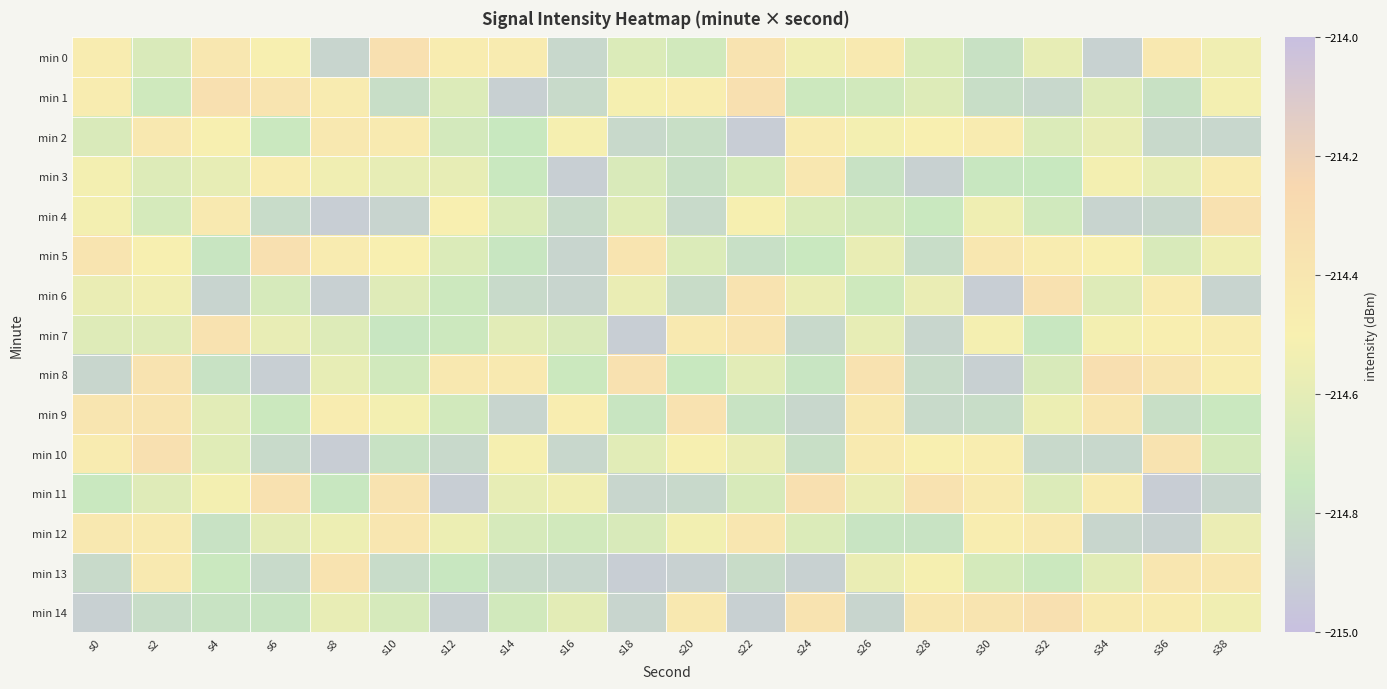

Reading right to left, extract all data points from this chart.

min 0: s38=-214.5	s36=-214.4	s34=-214.9	s32=-214.6	s30=-214.8	s28=-214.7	s26=-214.4	s24=-214.5	s22=-214.4	s20=-214.7	s18=-214.7	s16=-214.8	s14=-214.5	s12=-214.5	s10=-214.3	s8=-214.9	s6=-214.5	s4=-214.4	s2=-214.7	s0=-214.5
min 1: s38=-214.5	s36=-214.8	s34=-214.6	s32=-214.8	s30=-214.8	s28=-214.6	s26=-214.7	s24=-214.7	s22=-214.3	s20=-214.5	s18=-214.5	s16=-214.8	s14=-214.9	s12=-214.6	s10=-214.8	s8=-214.5	s6=-214.4	s4=-214.3	s2=-214.7	s0=-214.5
min 2: s38=-214.9	s36=-214.8	s34=-214.6	s32=-214.6	s30=-214.5	s28=-214.5	s26=-214.5	s24=-214.4	s22=-214.9	s20=-214.8	s18=-214.8	s16=-214.5	s14=-214.7	s12=-214.7	s10=-214.4	s8=-214.4	s6=-214.7	s4=-214.5	s2=-214.4	s0=-214.7
min 3: s38=-214.5	s36=-214.6	s34=-214.5	s32=-214.7	s30=-214.8	s28=-214.9	s26=-214.8	s24=-214.4	s22=-214.7	s20=-214.8	s18=-214.7	s16=-214.9	s14=-214.7	s12=-214.6	s10=-214.6	s8=-214.5	s6=-214.5	s4=-214.6	s2=-214.6	s0=-214.5
min 4: s38=-214.3	s36=-214.9	s34=-214.9	s32=-214.7	s30=-214.5	s28=-214.7	s26=-214.7	s24=-214.7	s22=-214.5	s20=-214.8	s18=-214.6	s16=-214.8	s14=-214.6	s12=-214.5	s10=-214.9	s8=-214.9	s6=-214.8	s4=-214.4	s2=-214.7	s0=-214.5
min 5: s38=-214.5	s36=-214.7	s34=-214.5	s32=-214.5	s30=-214.4	s28=-214.8	s26=-214.6	s24=-214.7	s22=-214.8	s20=-214.6	s18=-214.4	s16=-214.9	s14=-214.8	s12=-214.7	s10=-214.5	s8=-214.5	s6=-214.3	s4=-214.8	s2=-214.5	s0=-214.4
min 6: s38=-214.9	s36=-214.5	s34=-214.6	s32=-214.3	s30=-214.9	s28=-214.6	s26=-214.7	s24=-214.6	s22=-214.4	s20=-214.8	s18=-214.6	s16=-214.9	s14=-214.8	s12=-214.7	s10=-214.6	s8=-214.9	s6=-214.7	s4=-214.9	s2=-214.5	s0=-214.6
min 7: s38=-214.5	s36=-214.5	s34=-214.5	s32=-214.8	s30=-214.5	s28=-214.9	s26=-214.6	s24=-214.8	s22=-214.4	s20=-214.4	s18=-214.9	s16=-214.7	s14=-214.6	s12=-214.7	s10=-214.8	s8=-214.6	s6=-214.6	s4=-214.4	s2=-214.6	s0=-214.6
min 8: s38=-214.5	s36=-214.4	s34=-214.3	s32=-214.7	s30=-214.9	s28=-214.8	s26=-214.4	s24=-214.8	s22=-214.6	s20=-214.7	s18=-214.4	s16=-214.7	s14=-214.4	s12=-214.4	s10=-214.7	s8=-214.6	s6=-214.9	s4=-214.8	s2=-214.4	s0=-214.9
min 9: s38=-214.7	s36=-214.8	s34=-214.4	s32=-214.6	s30=-214.8	s28=-214.8	s26=-214.4	s24=-214.8	s22=-214.8	s20=-214.4	s18=-214.8	s16=-214.5	s14=-214.9	s12=-214.7	s10=-214.5	s8=-214.5	s6=-214.7	s4=-214.6	s2=-214.4	s0=-214.4
min 10: s38=-214.7	s36=-214.4	s34=-214.8	s32=-214.8	s30=-214.5	s28=-214.5	s26=-214.4	s24=-214.8	s22=-214.6	s20=-214.5	s18=-214.6	s16=-214.8	s14=-214.5	s12=-214.8	s10=-214.8	s8=-214.9	s6=-214.8	s4=-214.6	s2=-214.3	s0=-214.5
min 11: s38=-214.9	s36=-214.9	s34=-214.5	s32=-214.6	s30=-214.4	s28=-214.4	s26=-214.6	s24=-214.3	s22=-214.7	s20=-214.8	s18=-214.9	s16=-214.5	s14=-214.6	s12=-214.9	s10=-214.4	s8=-214.8	s6=-214.3	s4=-214.5	s2=-214.6	s0=-214.7
min 12: s38=-214.6	s36=-214.9	s34=-214.9	s32=-214.4	s30=-214.5	s28=-214.8	s26=-214.8	s24=-214.6	s22=-214.4	s20=-214.5	s18=-214.7	s16=-214.7	s14=-214.7	s12=-214.6	s10=-214.4	s8=-214.6	s6=-214.6	s4=-214.8	s2=-214.4	s0=-214.4
min 13: s38=-214.4	s36=-214.4	s34=-214.6	s32=-214.7	s30=-214.7	s28=-214.5	s26=-214.6	s24=-214.9	s22=-214.8	s20=-214.9	s18=-214.9	s16=-214.9	s14=-214.8	s12=-214.8	s10=-214.8	s8=-214.4	s6=-214.8	s4=-214.7	s2=-214.4	s0=-214.8
min 14: s38=-214.5	s36=-214.5	s34=-214.4	s32=-214.3	s30=-214.4	s28=-214.4	s26=-214.9	s24=-214.4	s22=-214.9	s20=-214.4	s18=-214.9	s16=-214.6	s14=-214.7	s12=-214.9	s10=-214.7	s8=-214.6	s6=-214.8	s4=-214.8	s2=-214.8	s0=-214.9